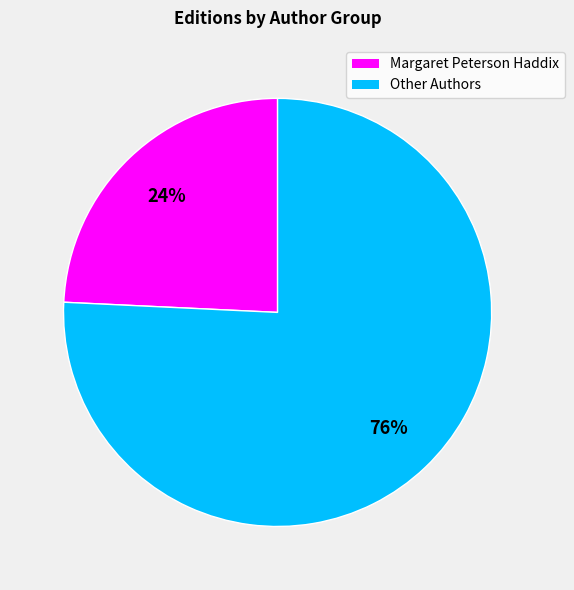

Count the number of slices in the pie.

2